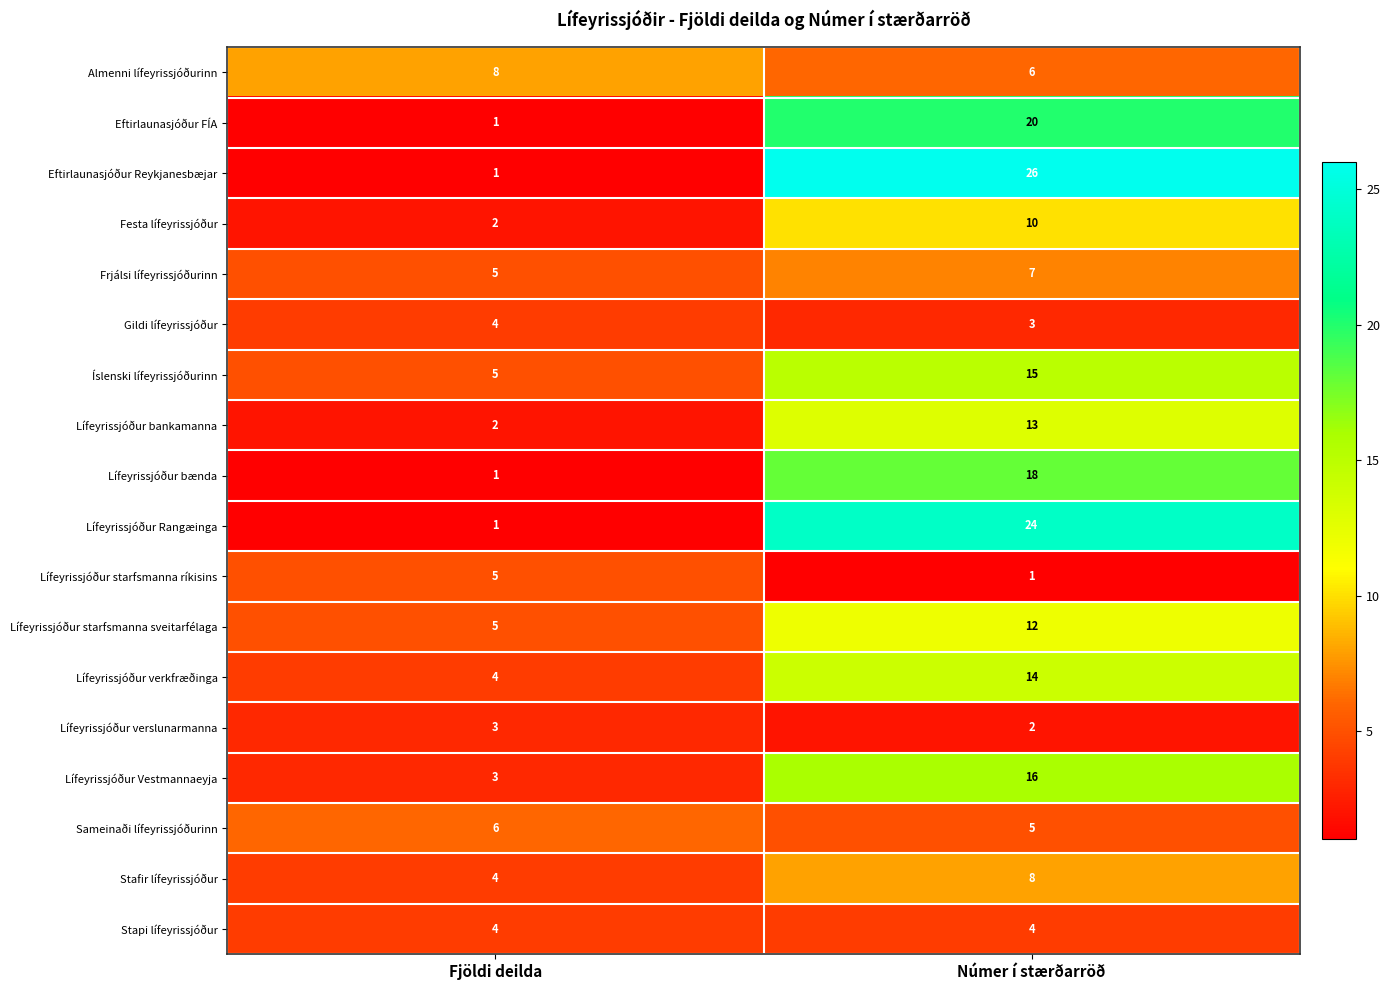

What is the sum of the Lífeyrissjóður starfsmanna ríkisins values at Fjöldi deilda and Númer í stærðarröð?

6